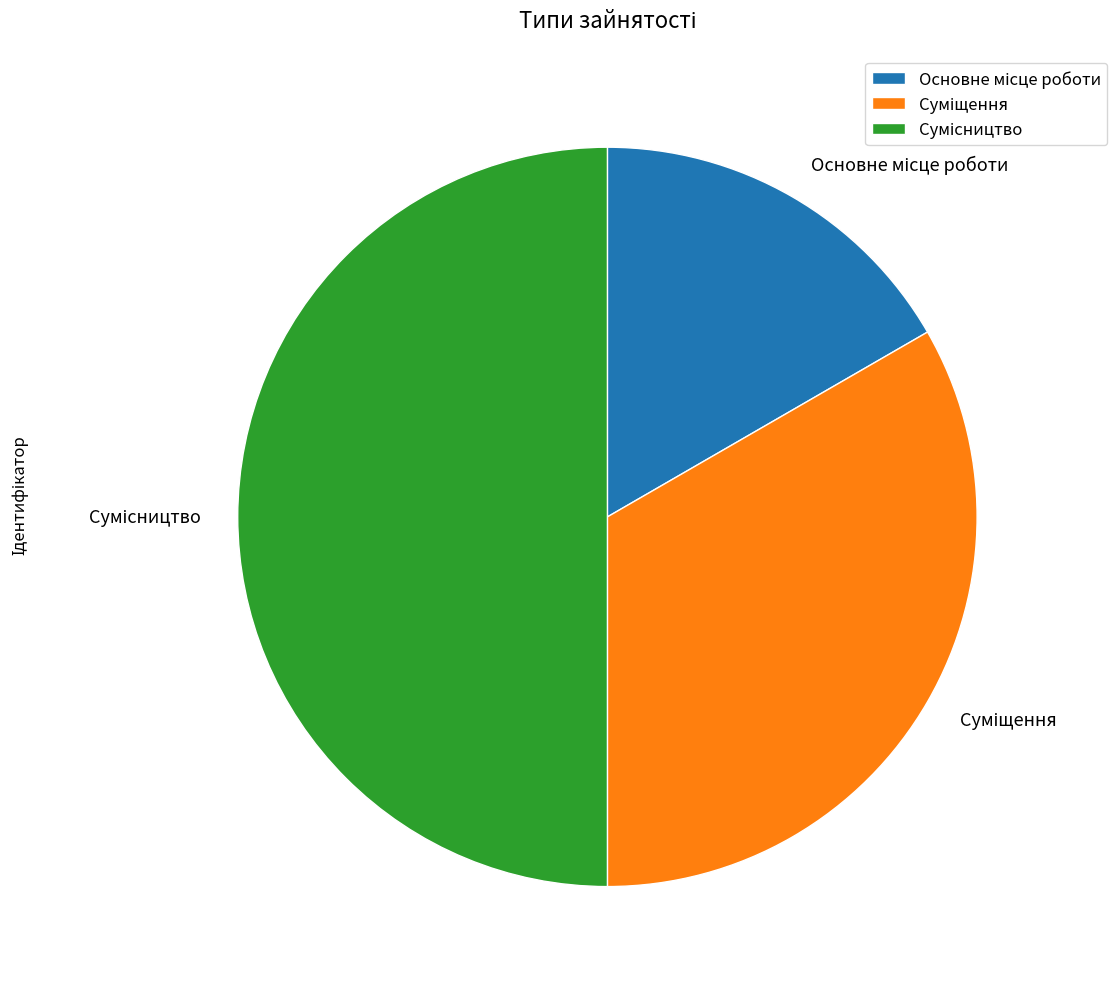

Is there any slice that represents more than half of the pie?

No